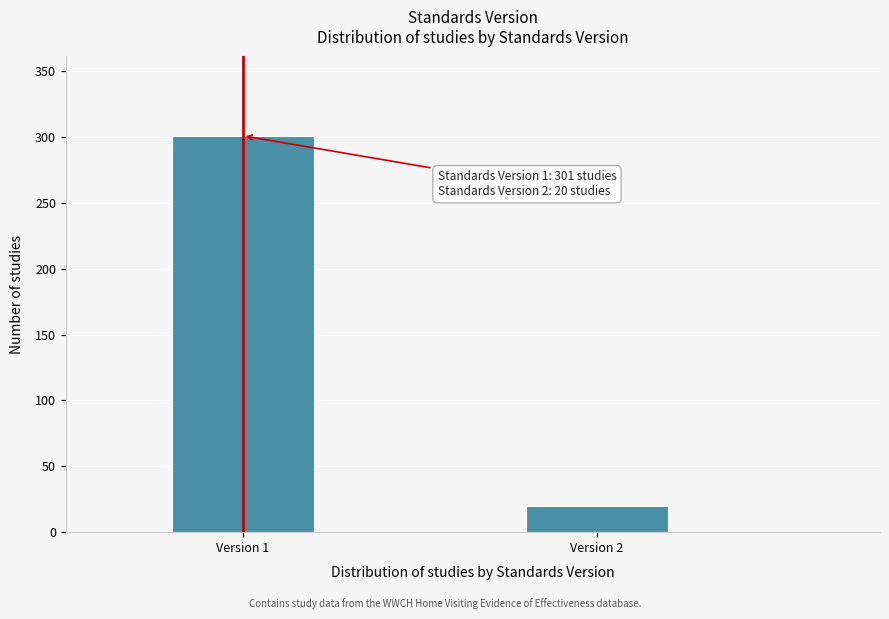

Reading right to left, list all the values displayed in this chart.

20	301